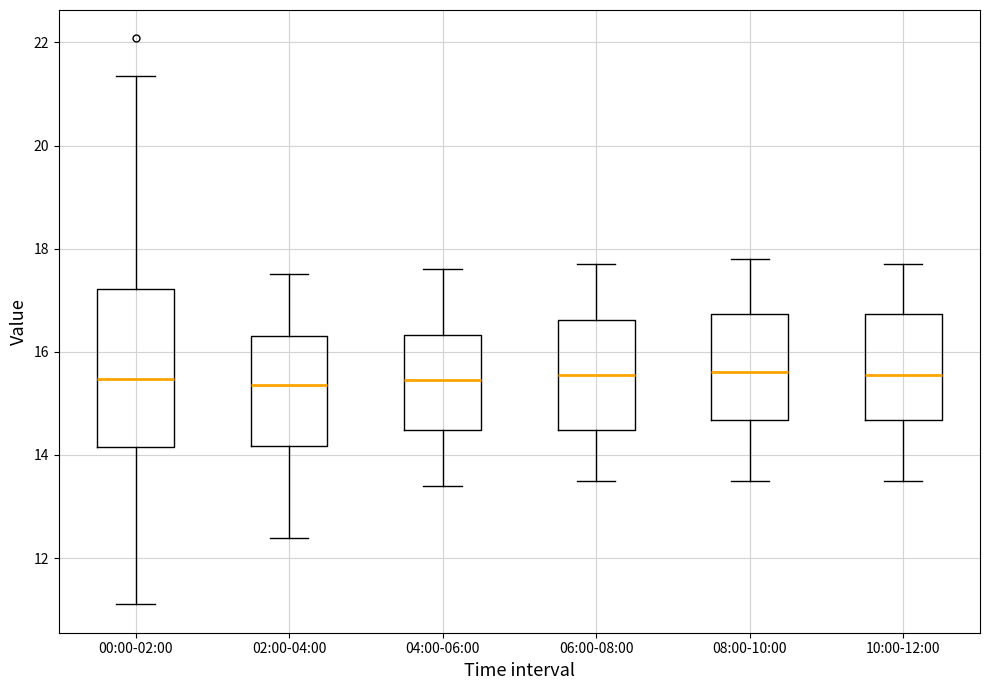

Where is the lower edge of the box for 02:00-04:00 on the y-axis? The values are not printed on the chart, so give them approximately, as read against the axis.

14.2